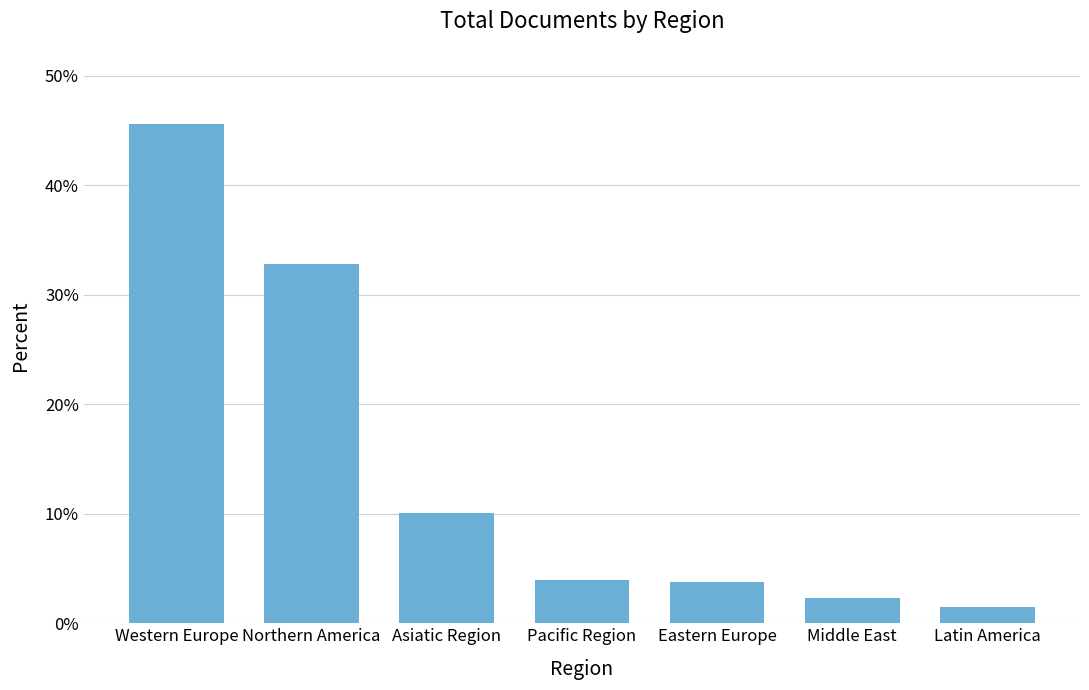

What is the value of the 1st bar from the left?

45.6